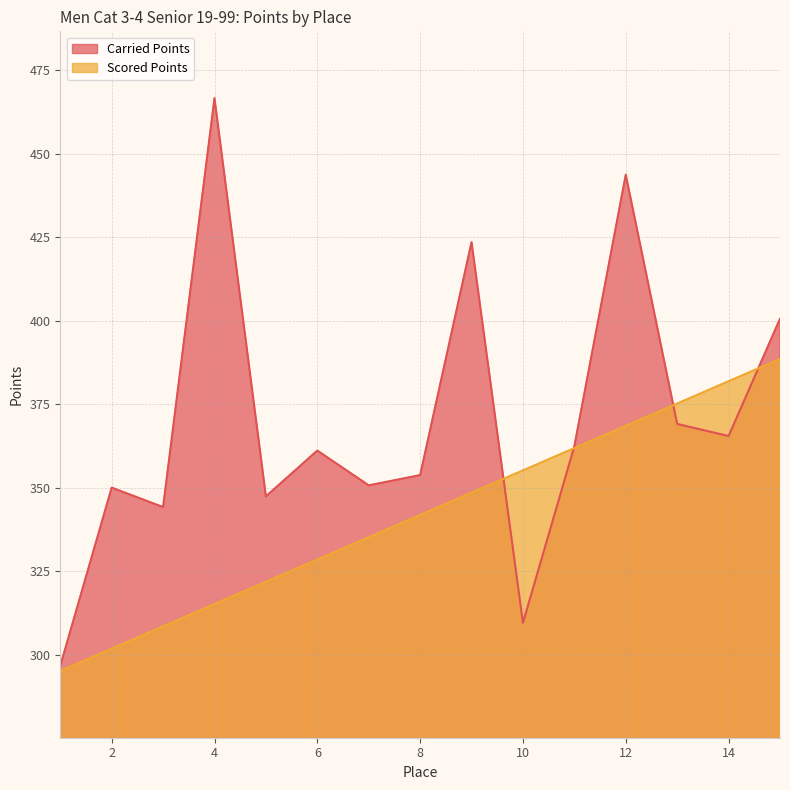

What is the sum of all Scored Points values?

5127.3